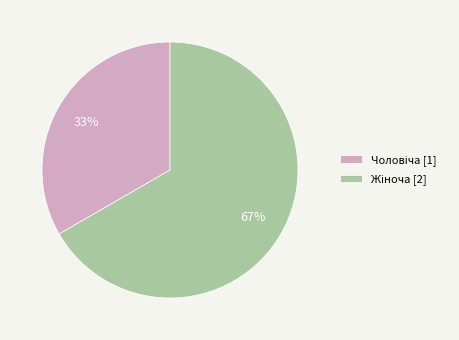

How many slices are in this pie chart?

2